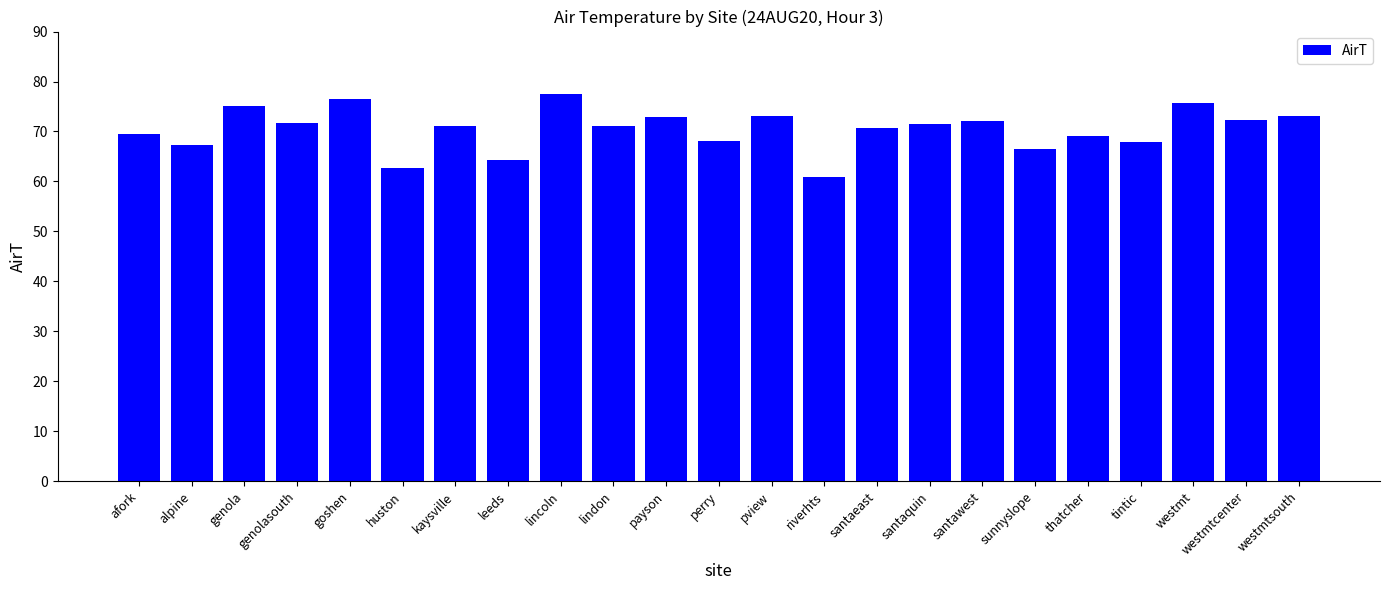

What is the value of the 13th bar from the left?

73.0